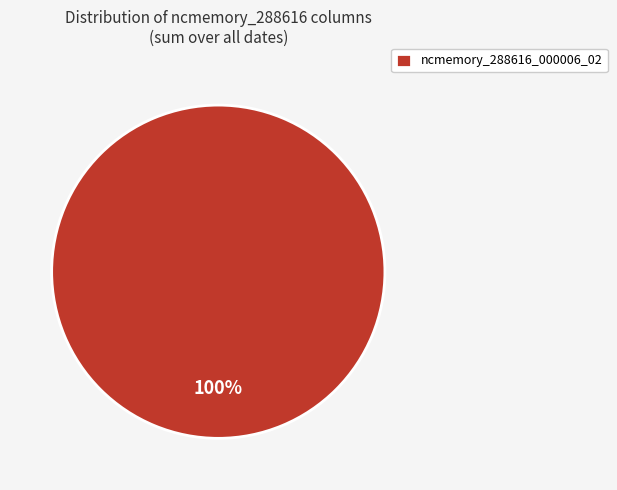

Is it true that ncmemory_288616_000006_02 is 100% of the pie?

True